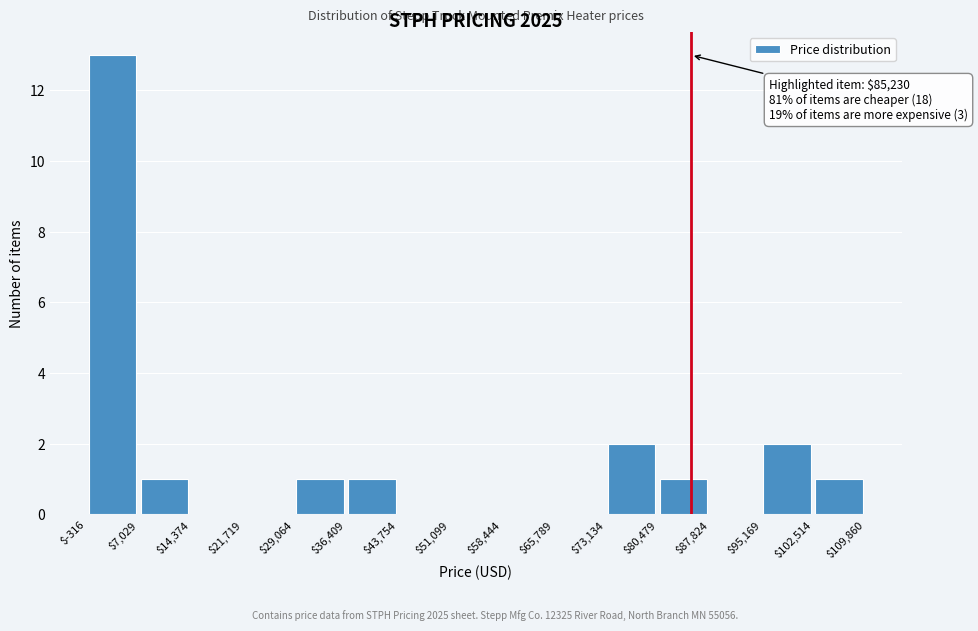

Over which range of the x-axis is the bar tallest?

$-316 to $7,029